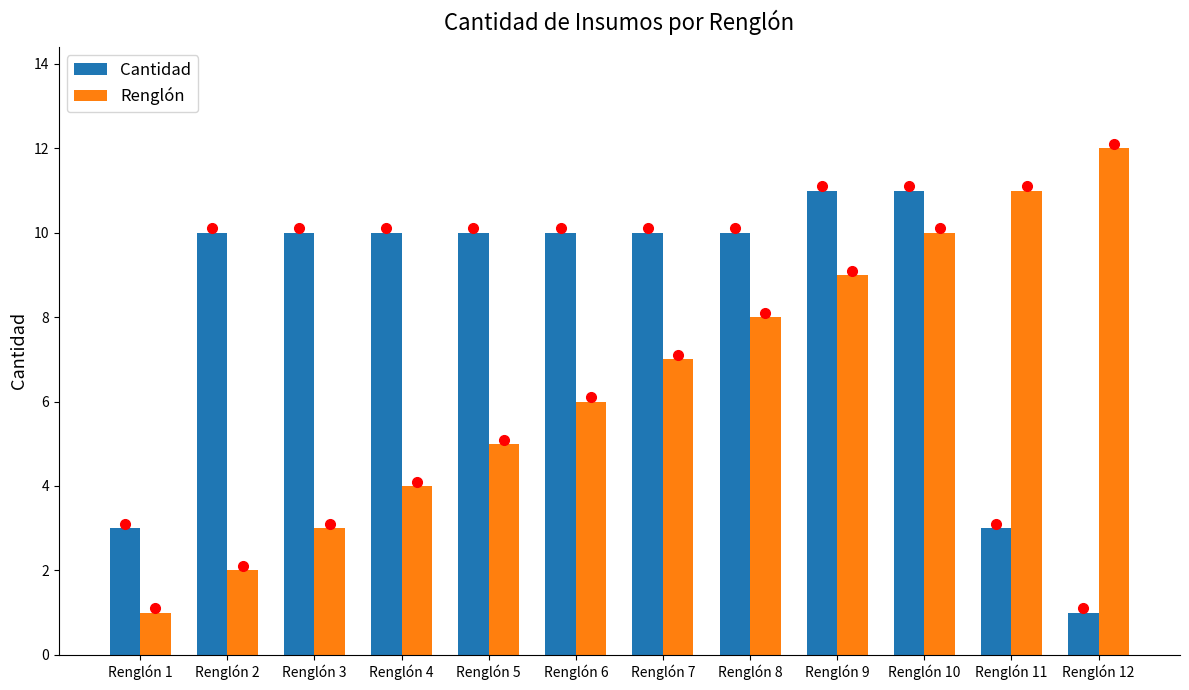

How many Cantidad values are between 10 and 11?

9